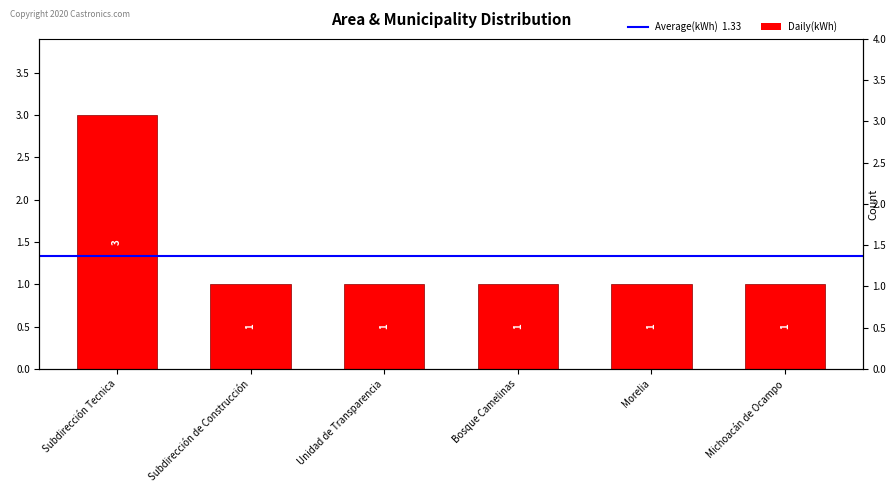

What is the maximum value shown in the chart?

3